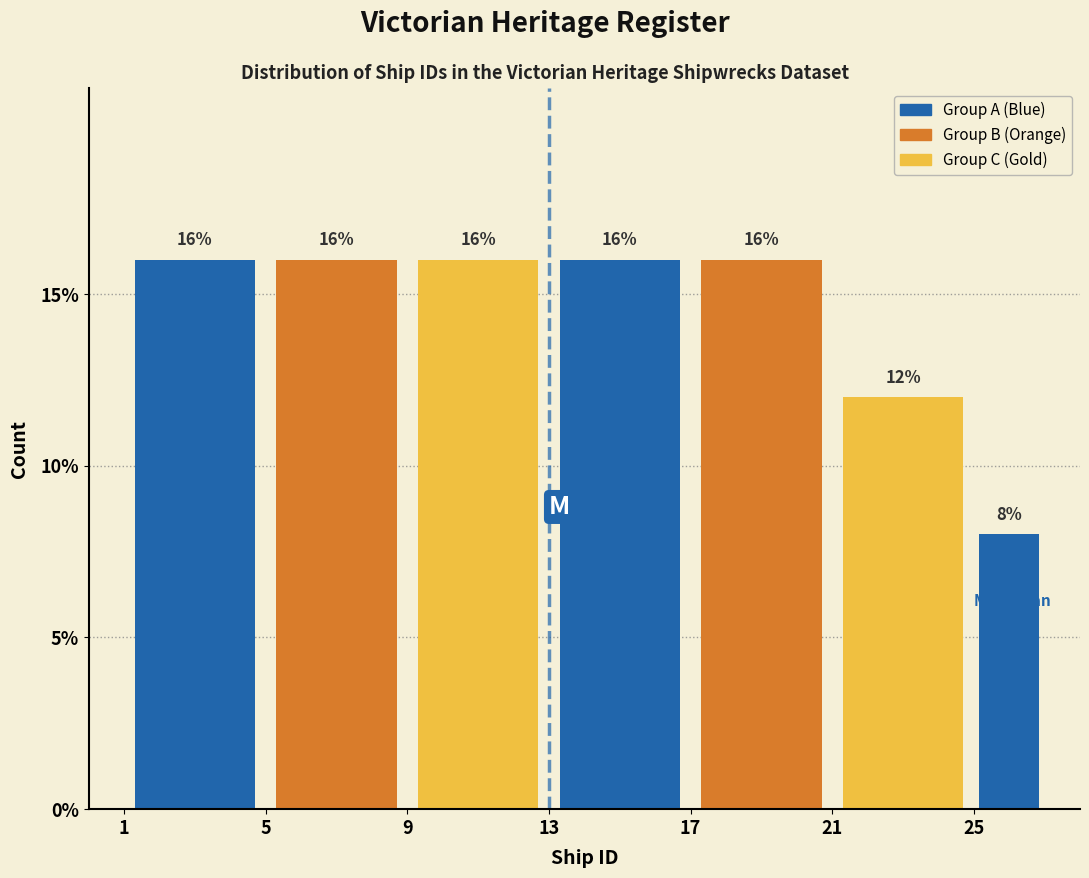

Reading left to right, list every bar in this chart as the range it spans on the x-axis followed by its height.

1 to 5: 16
5 to 9: 16
9 to 13: 16
13 to 17: 16
17 to 21: 16
21 to 25: 12
25 to 27: 8